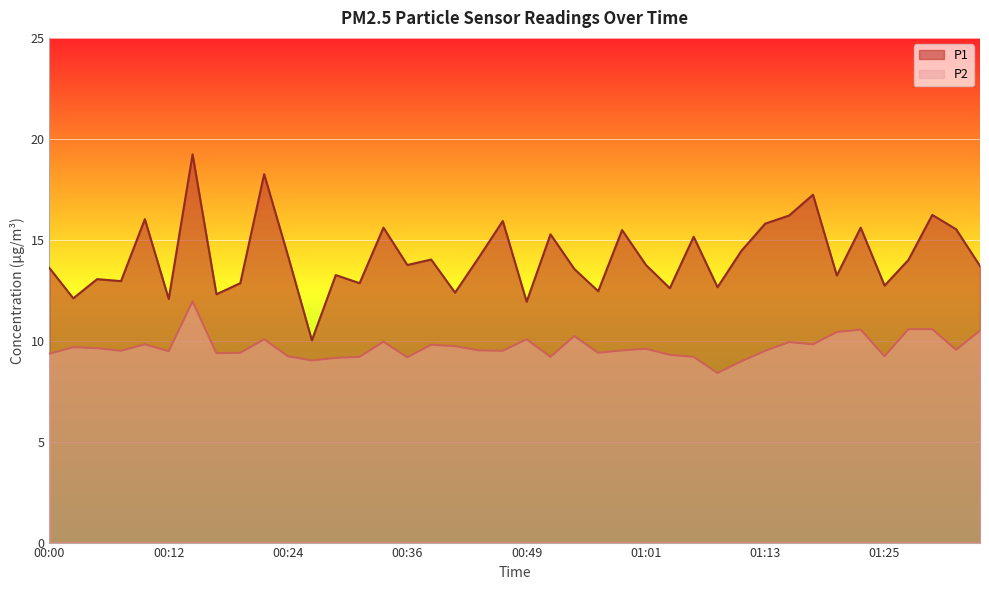

Reading right to left, transcribe all the data shown in this chart.

P1: 13.7	15.5	16.2	14.0	12.7	15.6	13.2	17.2	16.2	15.8	14.4	12.7	15.2	12.6	13.8	15.5	12.4	13.6	15.3	11.9	15.9	14.1	12.4	14.0	13.8	15.6	12.8	13.2	10.0	14.2	18.2	12.8	12.3	19.2	12.1	16.0	12.9	13.1	12.1	13.6
P2: 10.5	9.6	10.6	10.6	9.2	10.6	10.4	9.8	9.9	9.5	9.0	8.4	9.2	9.3	9.6	9.5	9.4	10.2	9.2	10.1	9.5	9.5	9.7	9.8	9.2	9.9	9.2	9.2	9.0	9.2	10.1	9.4	9.4	11.9	9.5	9.8	9.5	9.6	9.7	9.3